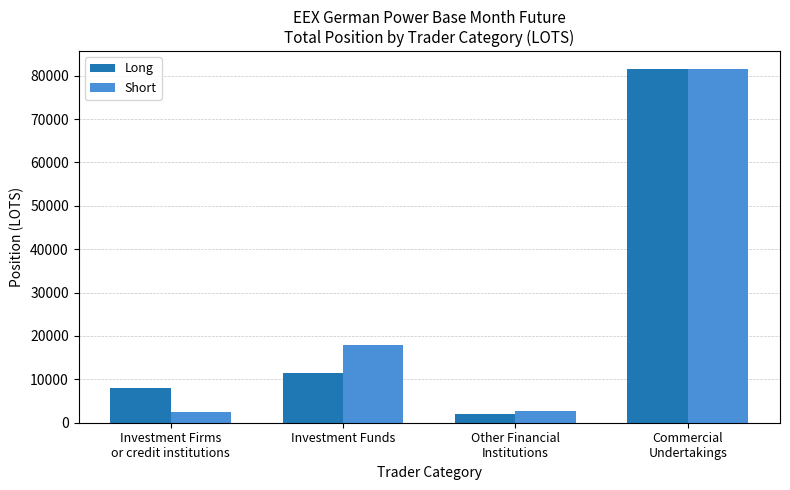

What is the lowest value of the Short series?

2363.2